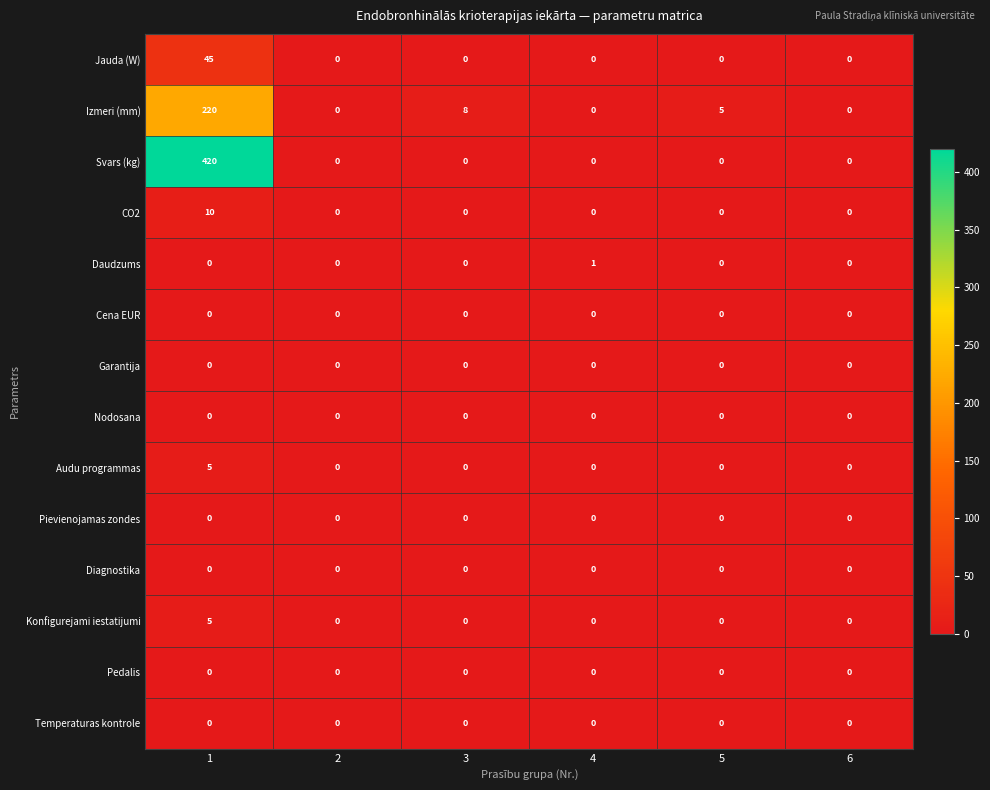

What is the maximum value shown in the chart?

420